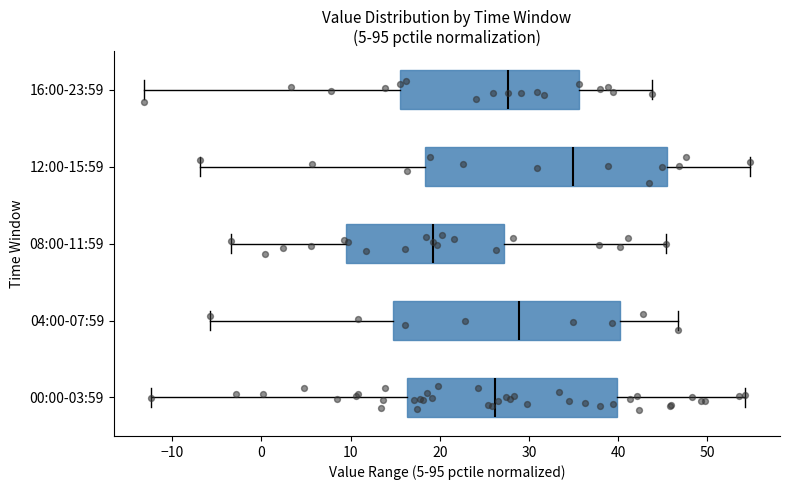

Reading bottom to top, read every box against the x-axis: the position of its median line, the range the box covers, and the ends of its whiskers. The values are not printed on the chart, so give them approximately, as read against the axis.

00:00-03:59: median 26, box 16 to 40, whiskers -12 to 54
04:00-07:59: median 29, box 15 to 40, whiskers -6 to 47
08:00-11:59: median 19, box 9 to 27, whiskers -3 to 45
12:00-15:59: median 35, box 18 to 45, whiskers -7 to 55
16:00-23:59: median 28, box 16 to 36, whiskers -13 to 44